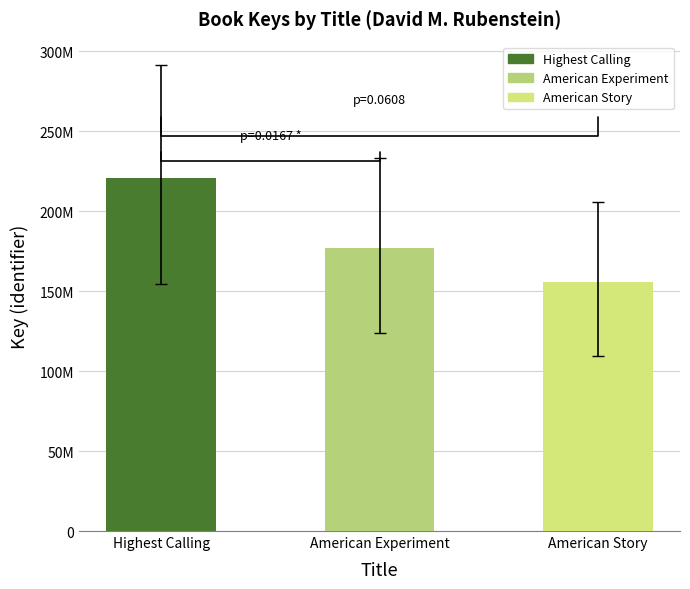

Does the chart contain any negative values?

No